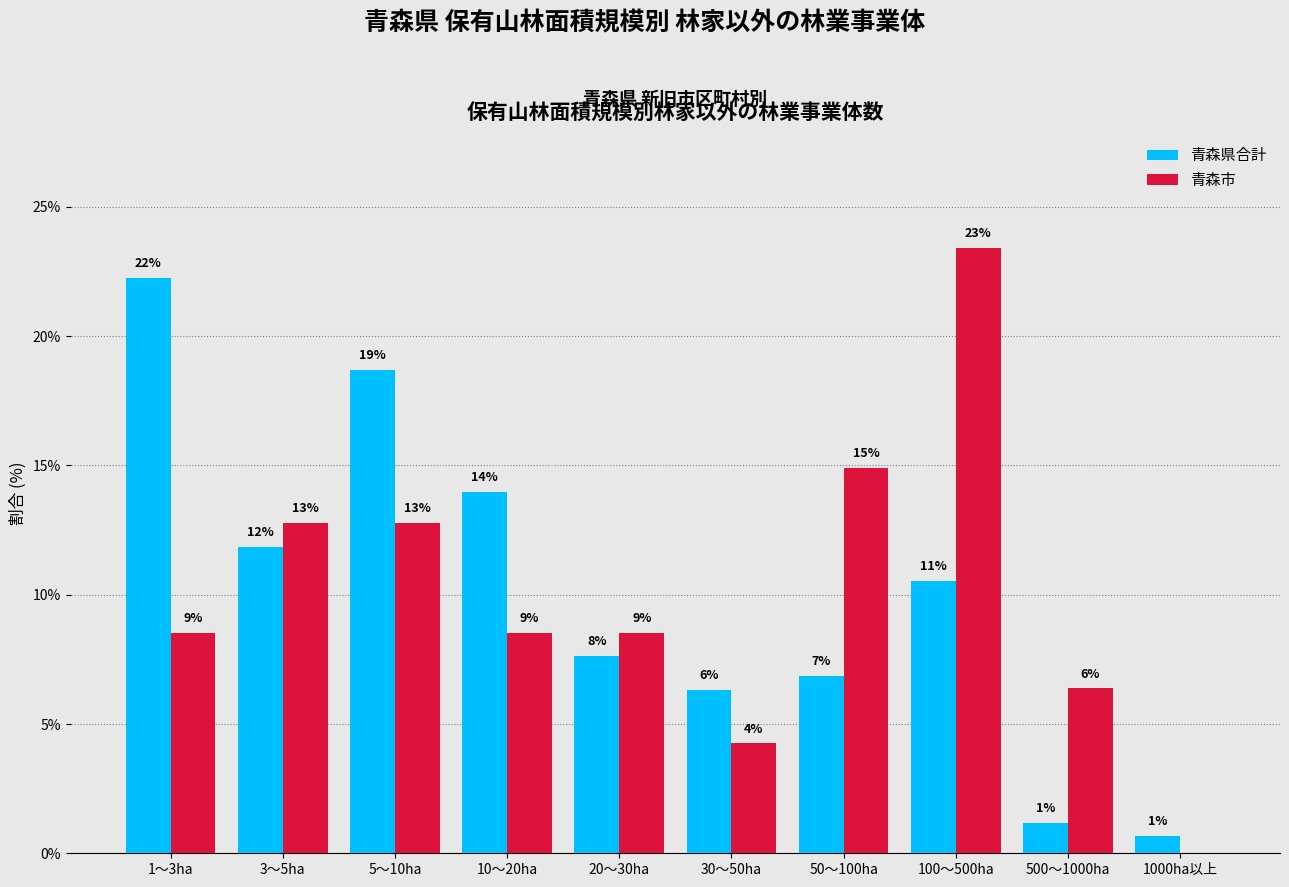

How many groups of bars are there?

10